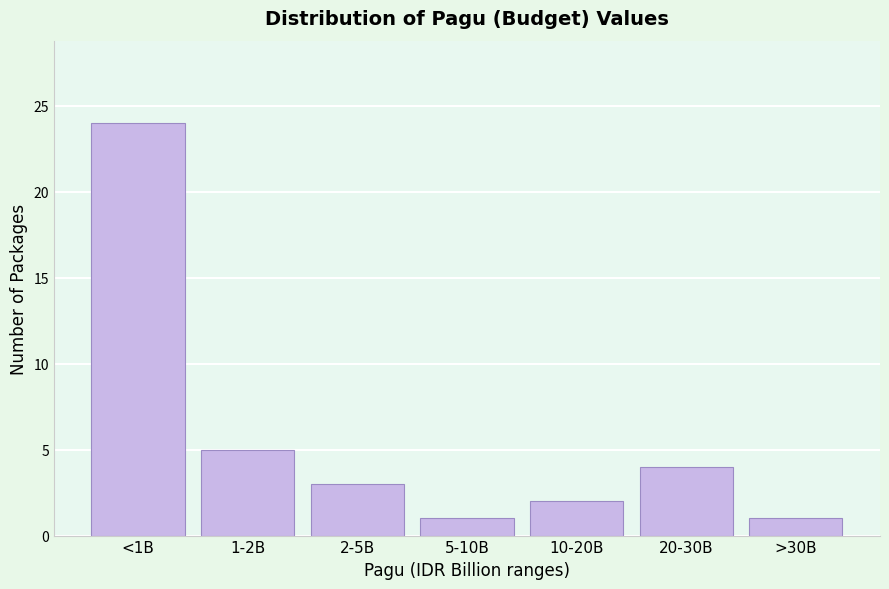

Reading left to right, extract all data points from this chart.

24	5	3	1	2	4	1